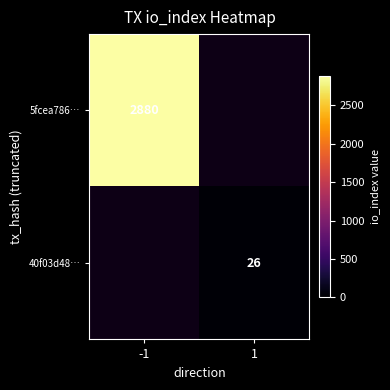

Count the number of data series in this chart.

2